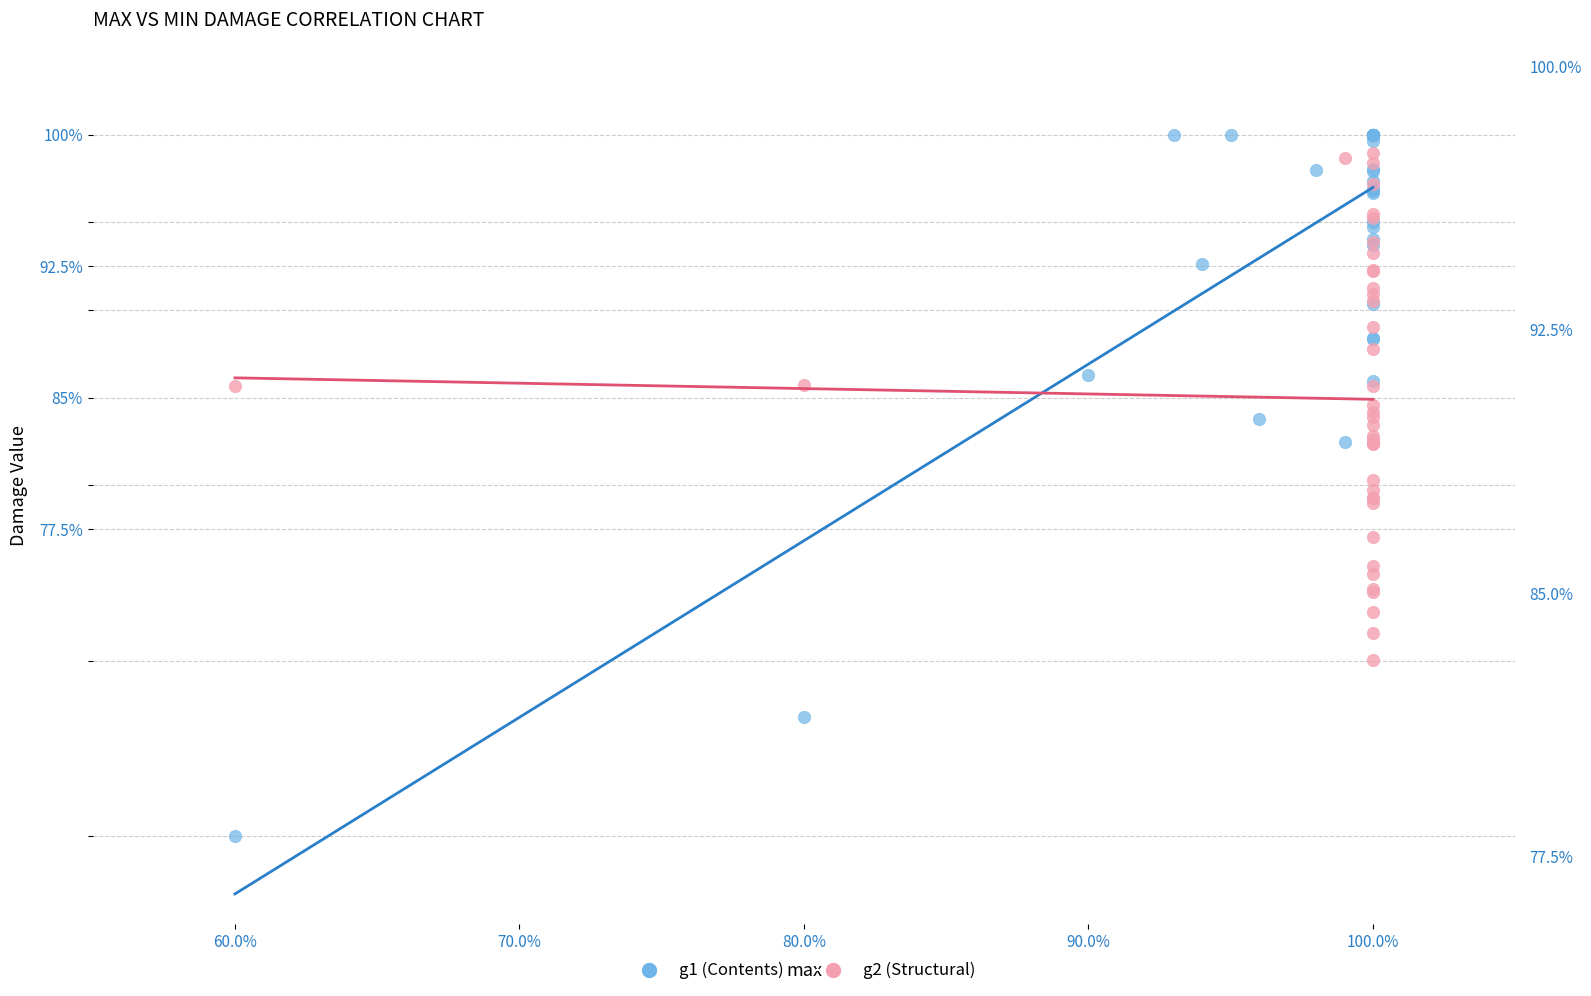

Which series reaches the minimum Y coordinate?

g1 (Contents)